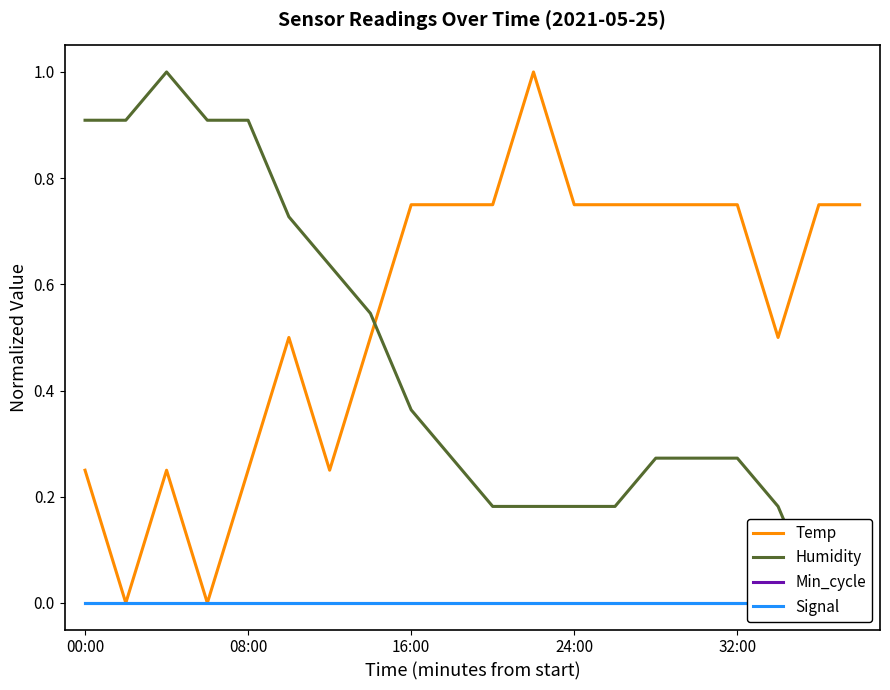

The Humidity series shows 0.4 at 15. True or false?

False